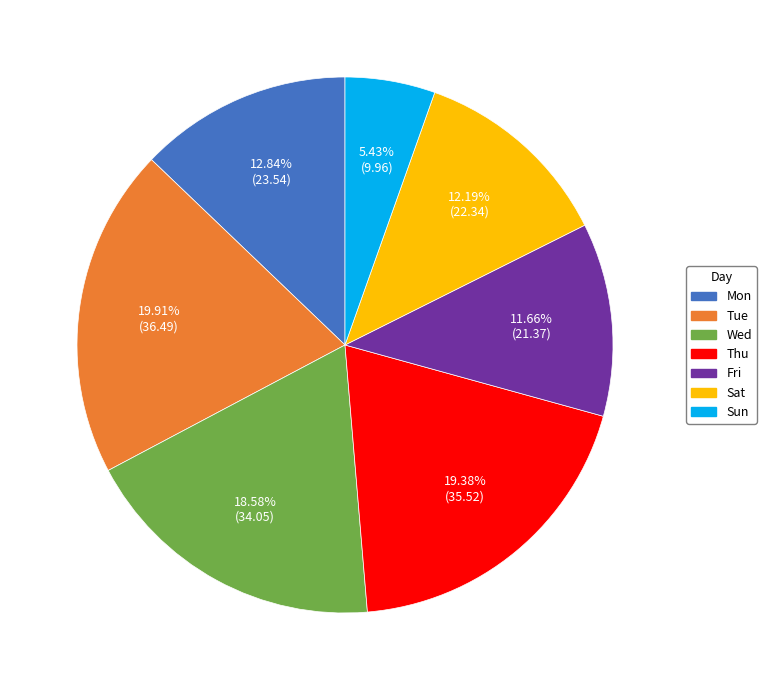

Do Sun and Tue together represent more than half of the pie?

No